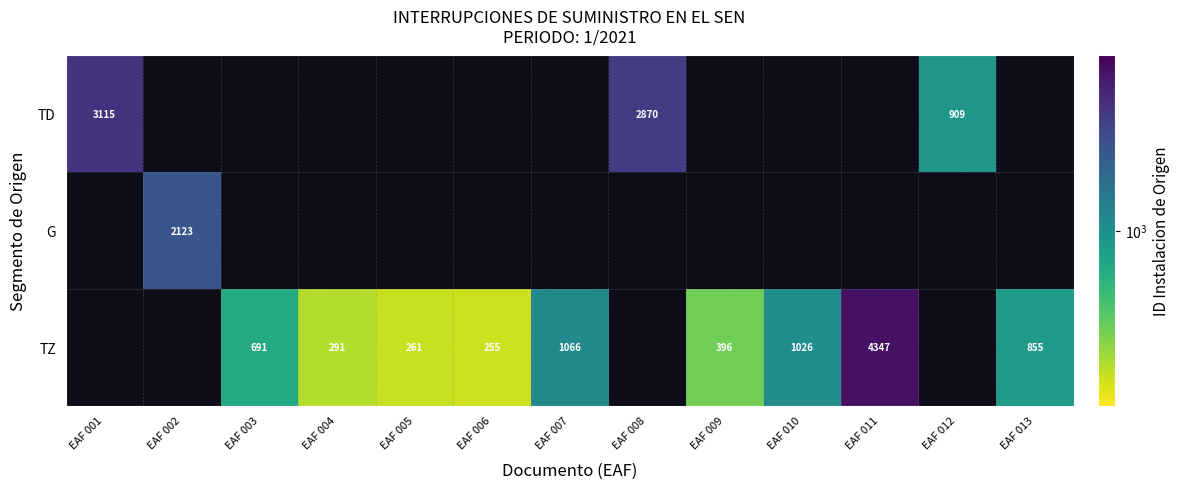

What is the difference between the maximum and minimum values in the TD series?

2206.0